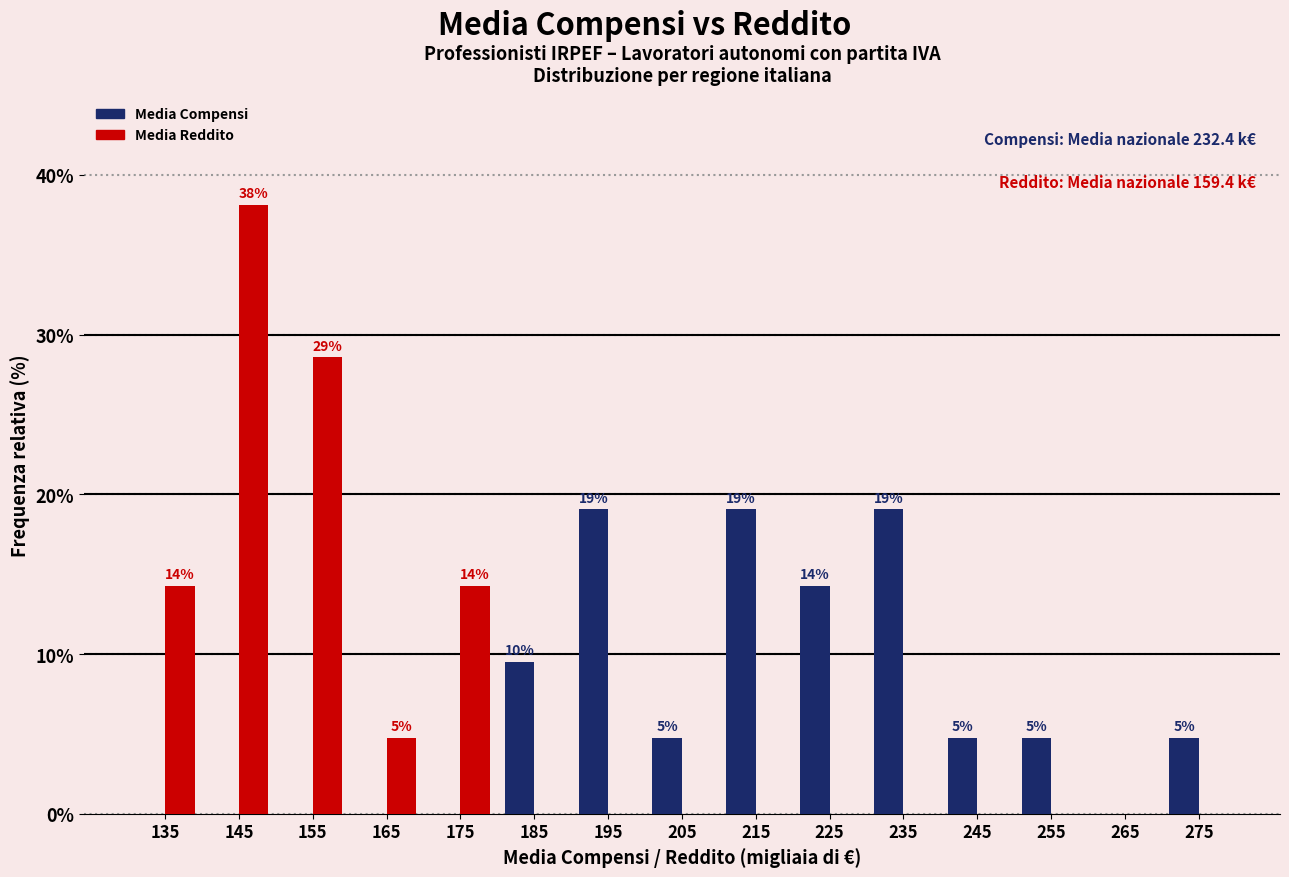

In the Media Reddito series, which range on the x-axis has the tallest bar?

140 to 150